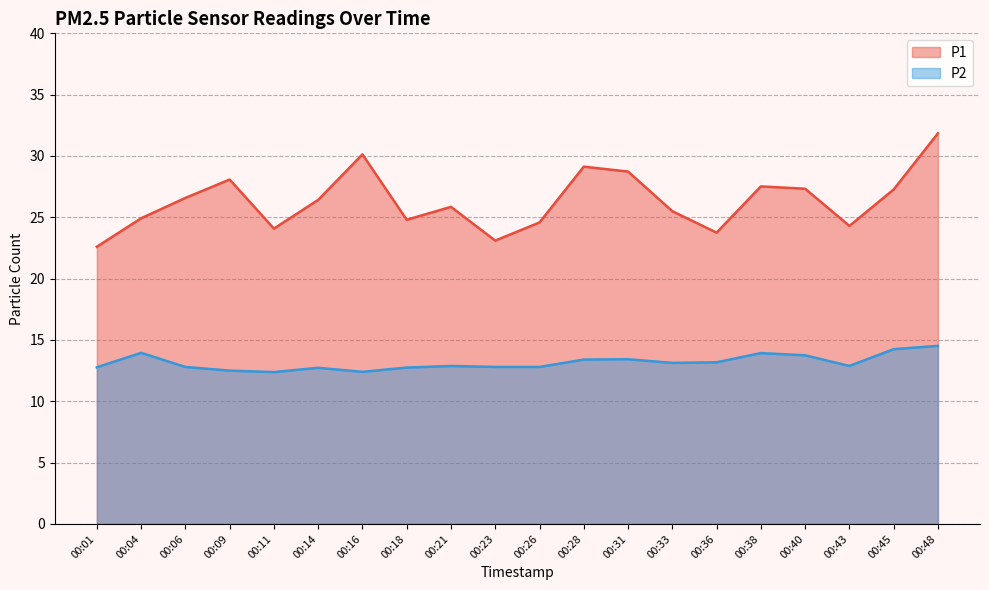

Which category has the highest value in the P1 series?

00:48